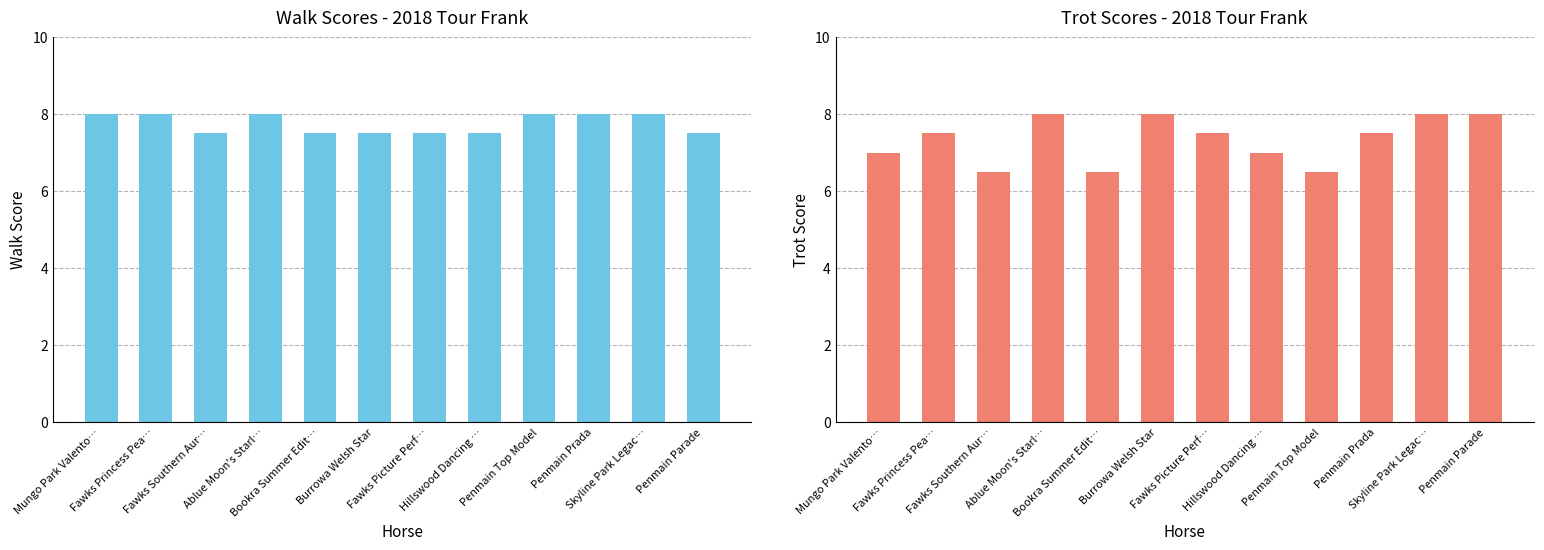

What is the difference between the Trot values at Bookra Summer Edit… and Fawks Picture Perf…?

1.0